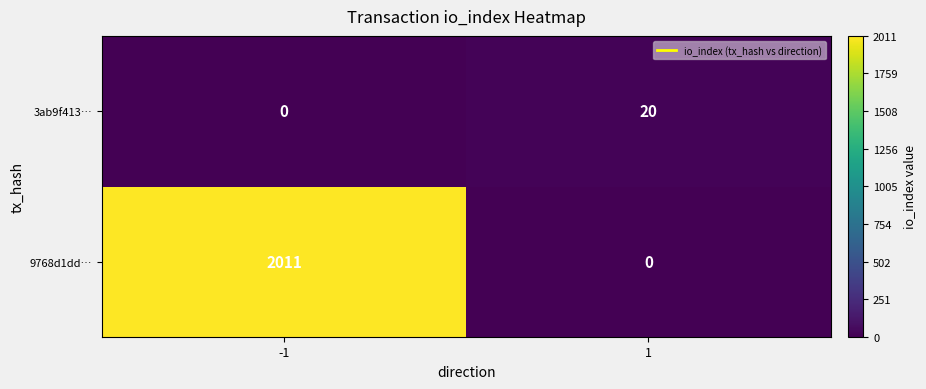

What is the maximum value shown in the chart?

2011